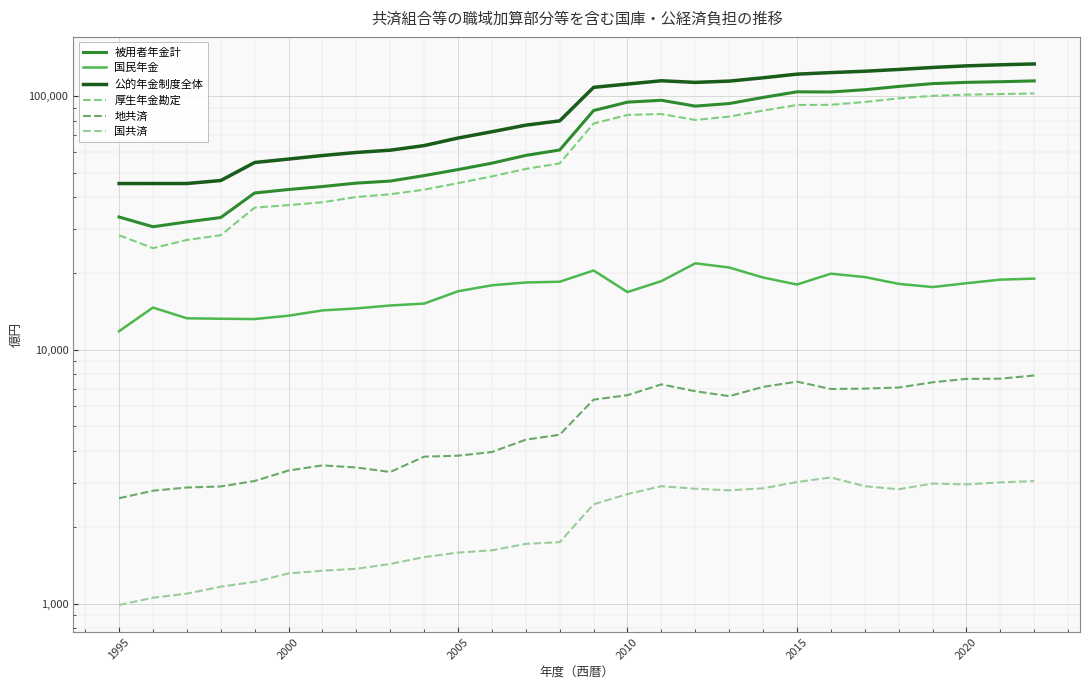

List the series in order of their peak value, lowest first.

国共済, 地共済, 国民年金, 厚生年金勘定, 被用者年金計, 公的年金制度全体